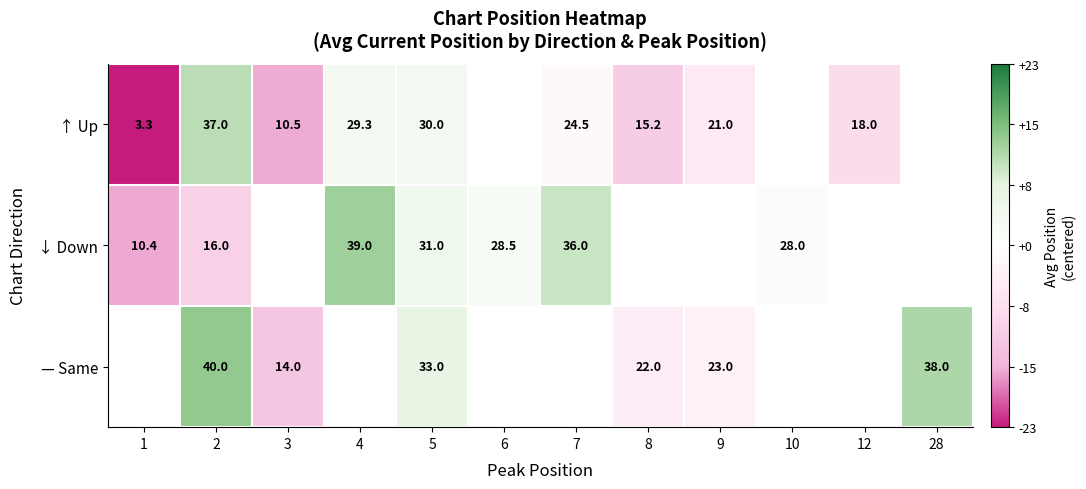

Is the value of ↑ Up at 1 greater than the value of — Same at 5?

No